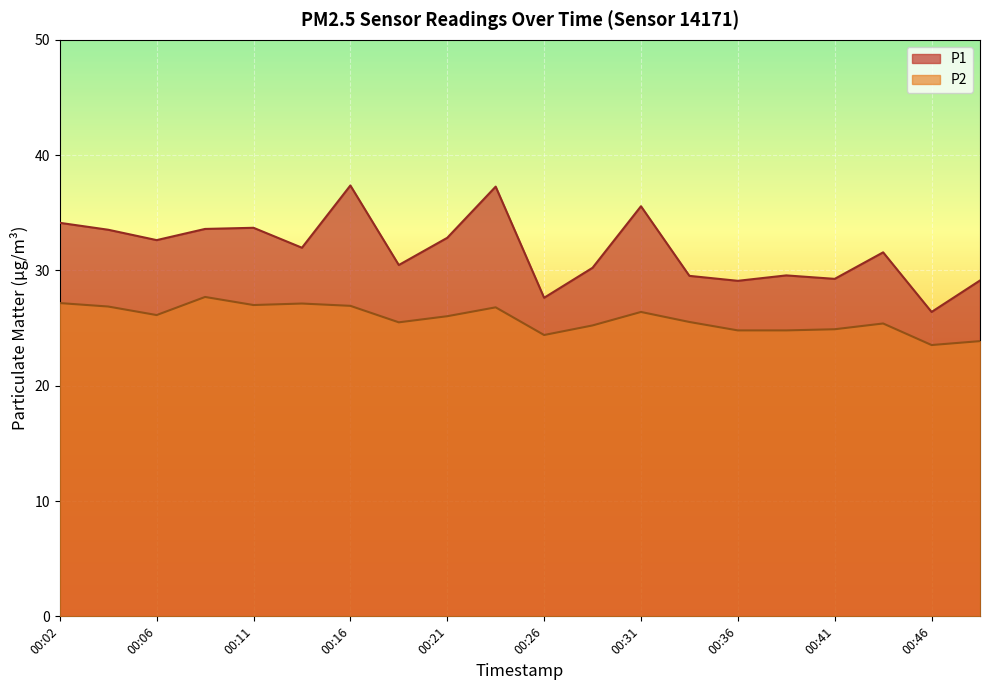

What is the average value of the P2 series?

25.8